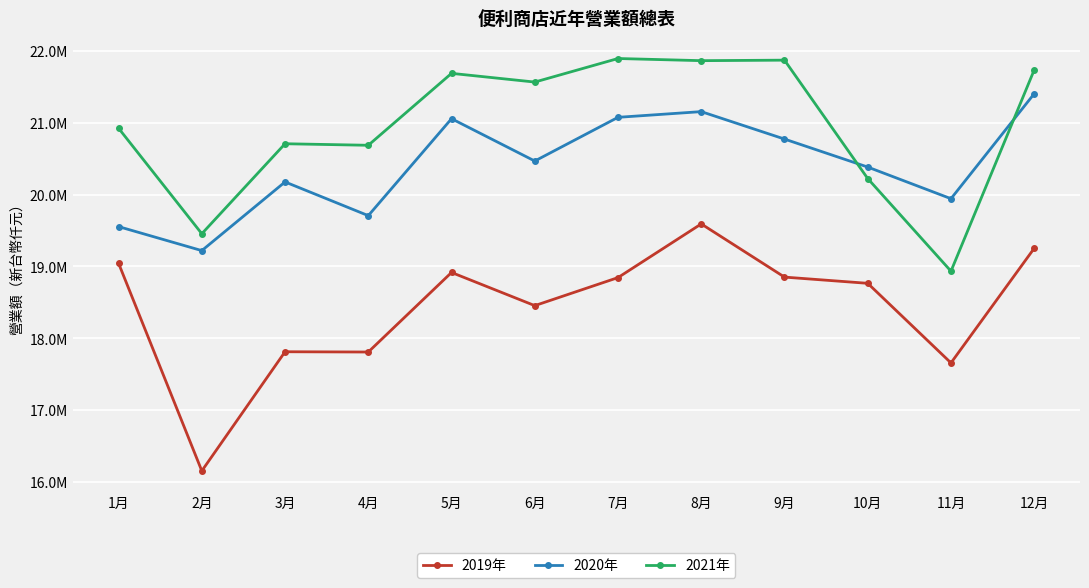

What is the label of the 11th point from the left?

11月